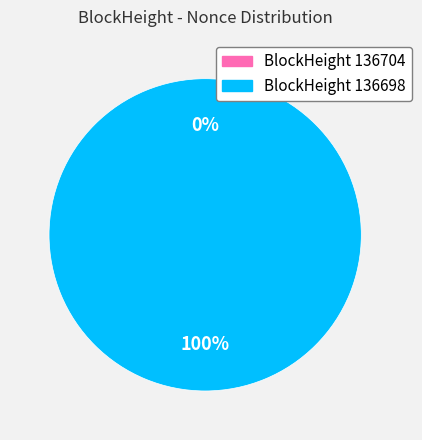

How much of the chart is everything except 136704?

100.0%